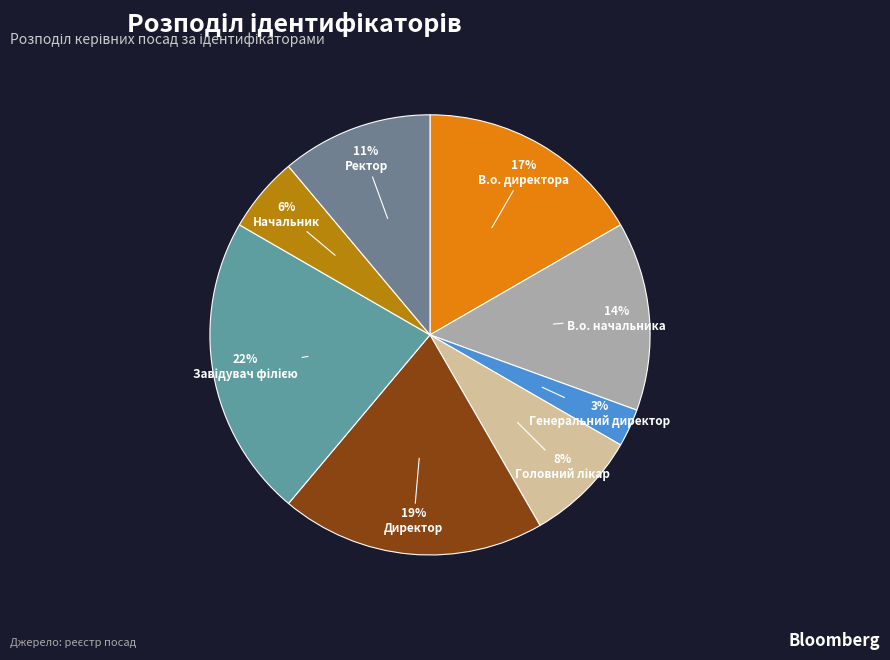

The Директор slice represents 29% of the pie. True or false?

False